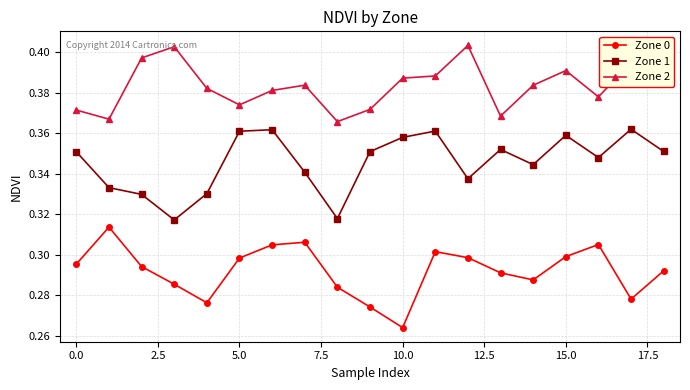

What are all the series names shown in the legend?

Zone 0, Zone 1, Zone 2